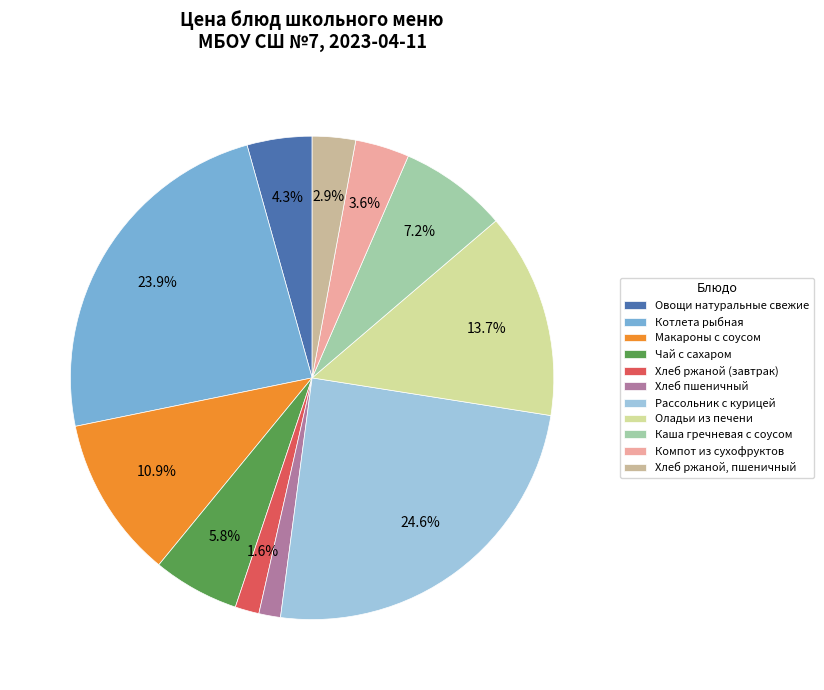

Rank the categories by value from highest to lowest.

Рассольник с курицей, Котлета рыбная, Оладьи из печени, Макароны с соусом, Каша гречневая с соусом, Чай с сахаром, Овощи натуральные свежие, Компот из сухофруктов, Хлеб ржаной, пшеничный, Хлеб ржаной (завтрак), Хлеб пшеничный